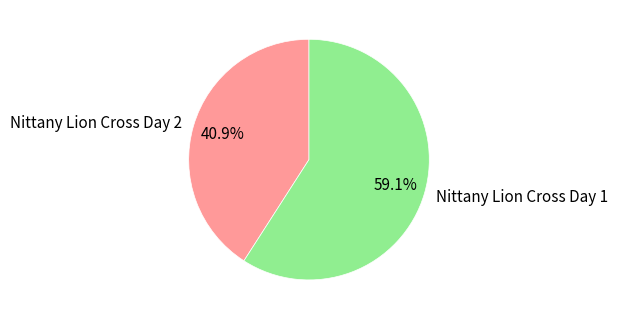

Is there a majority slice in this chart?

Yes